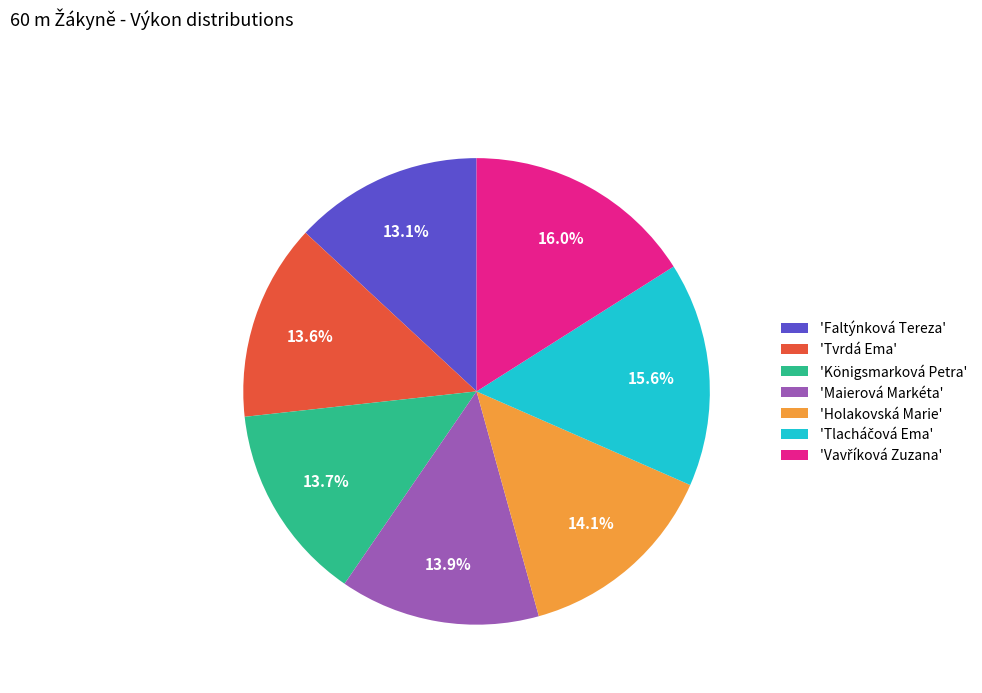

How much of the chart is everything except 'Maierová Markéta'?

86.1%